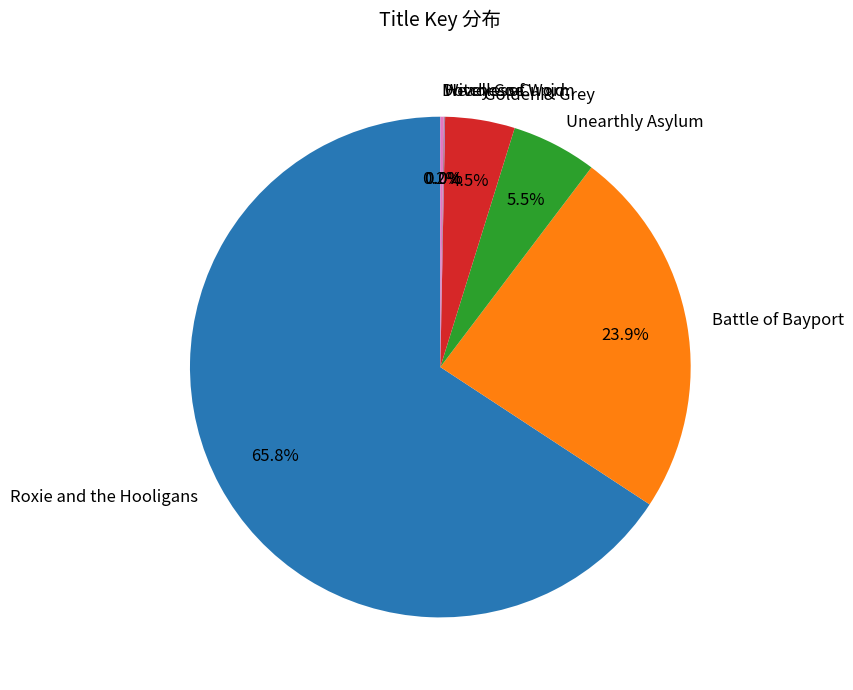

What is the largest slice in the pie chart?

Roxie and the Hooligans